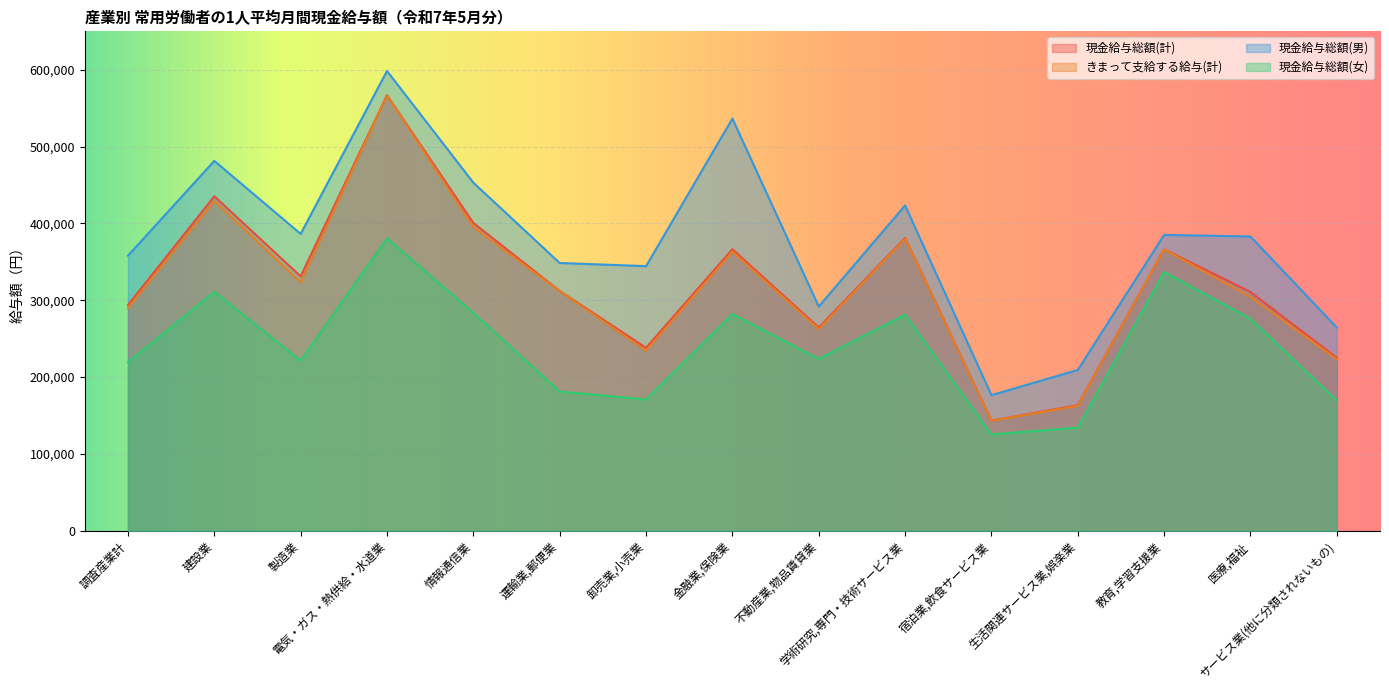

Reading right to left, list all the values displayed in this chart.

現金給与総額(計): サービス業(他に分類されないもの)=225079	医療,福祉=310803	教育,学習支援業=366287	生活関連サービス業,娯楽業=163480	宿泊業,飲食サービス業=143394	学術研究,専門・技術サービス業=381076	不動産業,物品賃貸業=264475	金融業,保険業=366456	卸売業,小売業=238091	運輸業,郵便業=312165	情報通信業=400618	電気・ガス・熱供給・水道業=566803	製造業=331158	建設業=435327	調査産業計=293780
きまって支給する給与(計): サービス業(他に分類されないもの)=223182	医療,福祉=304283	教育,学習支援業=366044	生活関連サービス業,娯楽業=162547	宿泊業,飲食サービス業=143158	学術研究,専門・技術サービス業=380118	不動産業,物品賃貸業=262442	金融業,保険業=363327	卸売業,小売業=234597	運輸業,郵便業=311903	情報通信業=395131	電気・ガス・熱供給・水道業=566645	製造業=323277	建設業=429163	調査産業計=289724
現金給与総額(男): サービス業(他に分類されないもの)=264422	医療,福祉=382991	教育,学習支援業=385073	生活関連サービス業,娯楽業=209309	宿泊業,飲食サービス業=176536	学術研究,専門・技術サービス業=423359	不動産業,物品賃貸業=291840	金融業,保険業=536433	卸売業,小売業=344413	運輸業,郵便業=348540	情報通信業=453068	電気・ガス・熱供給・水道業=598380	製造業=386410	建設業=481428	調査産業計=358034
現金給与総額(女): サービス業(他に分類されないもの)=169576	医療,福祉=276034	教育,学習支援業=336769	生活関連サービス業,娯楽業=134240	宿泊業,飲食サービス業=125480	学術研究,専門・技術サービス業=281268	不動産業,物品賃貸業=223667	金融業,保険業=282056	卸売業,小売業=170872	運輸業,郵便業=181219	情報通信業=283616	電気・ガス・熱供給・水道業=380560	製造業=221428	建設業=310866	調査産業計=219231